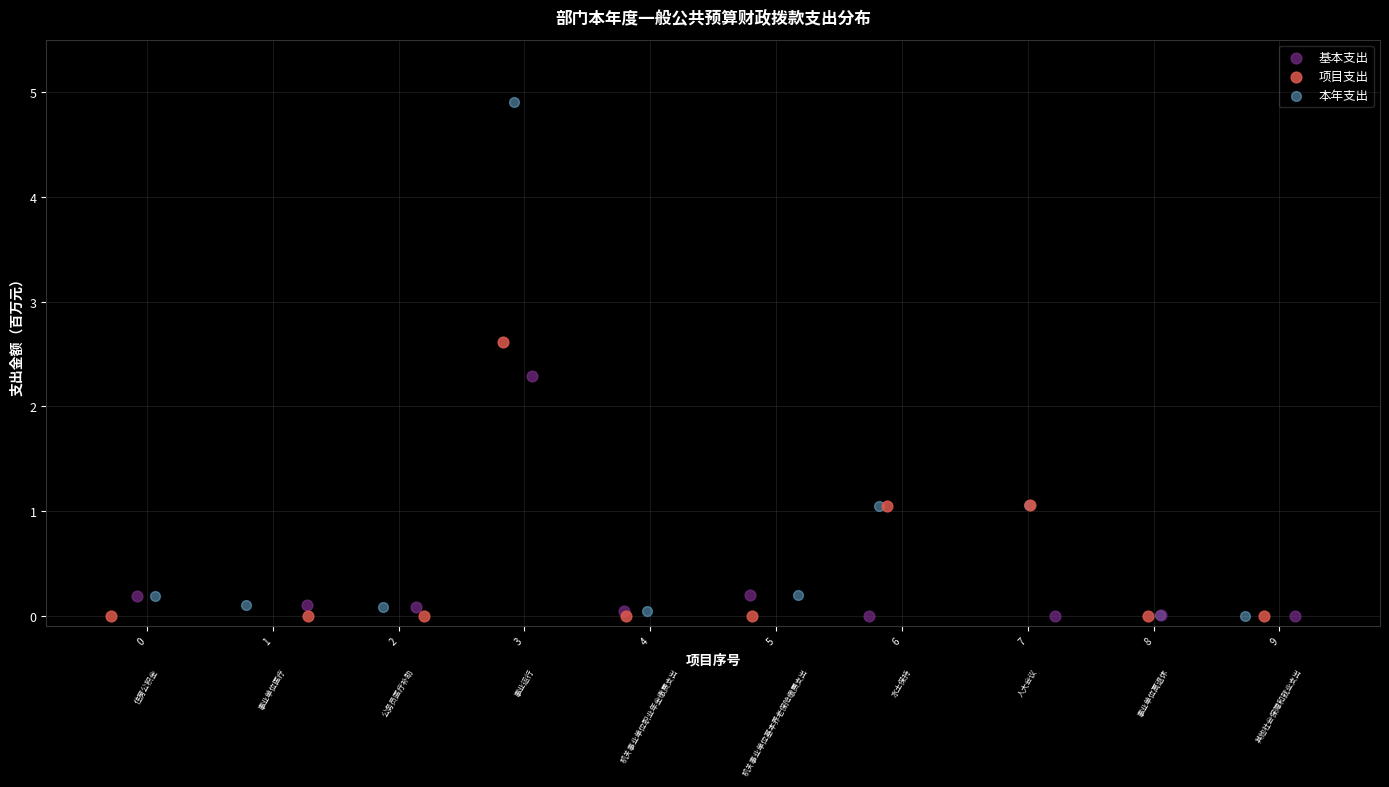

Which series has the widest spread of Y values?

本年支出